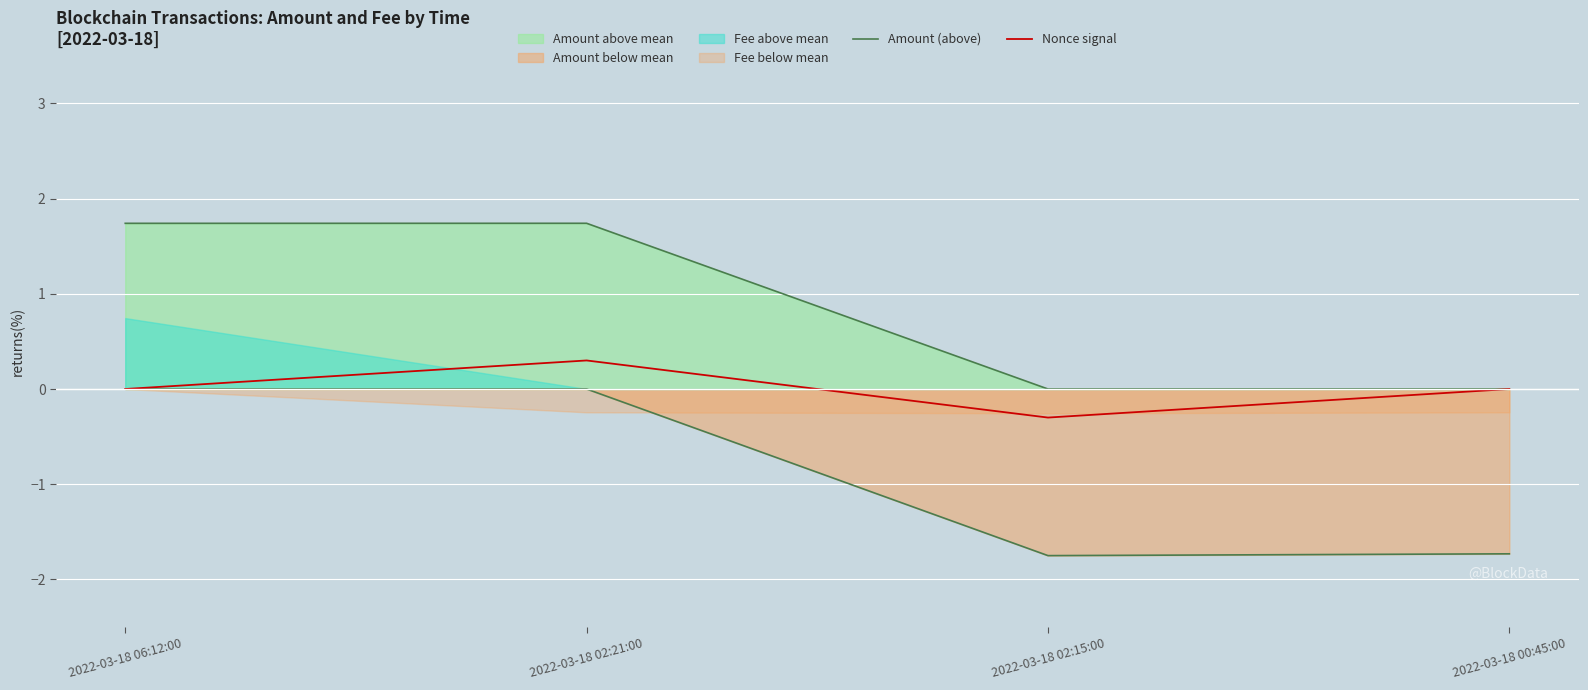

Is the value of Nonce signal at 2022-03-18 02:21:00 greater than the value of Amount (above) at 2022-03-18 02:15:00?

Yes